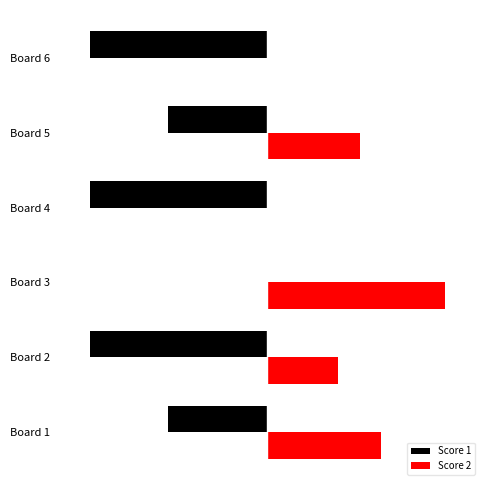

Rank the series by their maximum value, from highest to lowest.

Score 2, Score 1